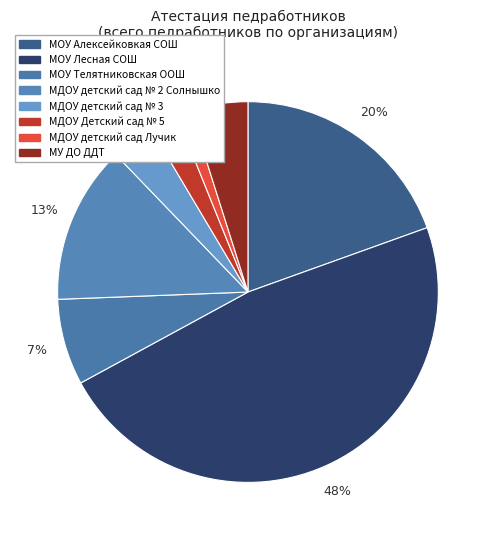

How many slices are in this pie chart?

8